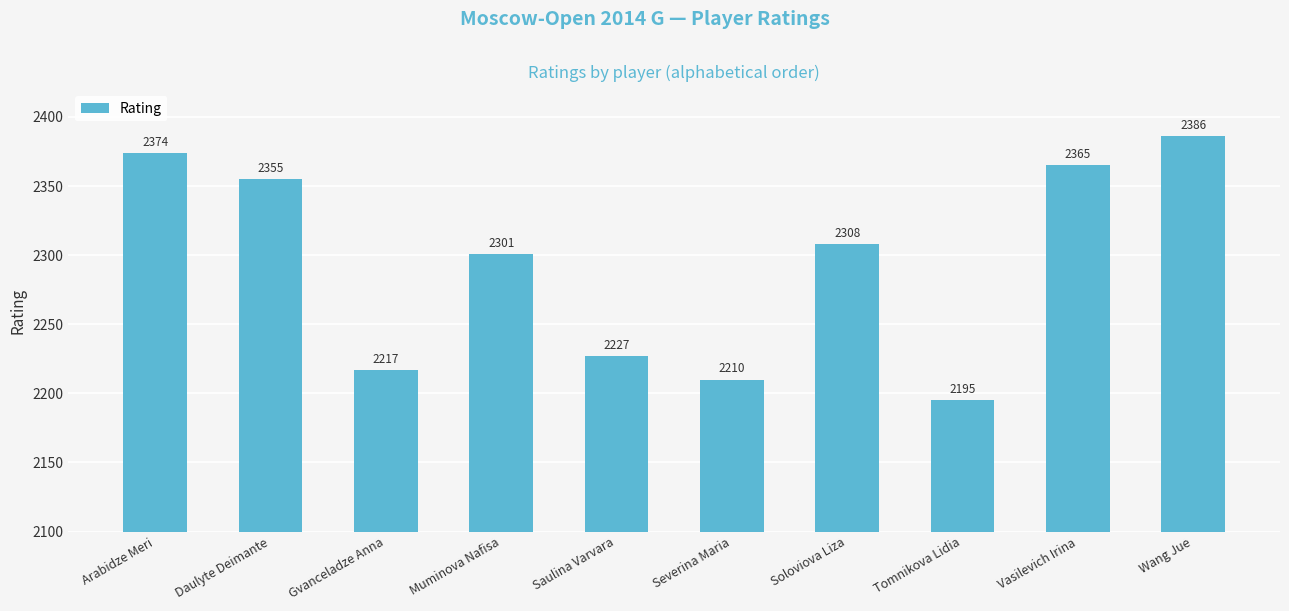

What is the value of the 6th bar from the left?

2210